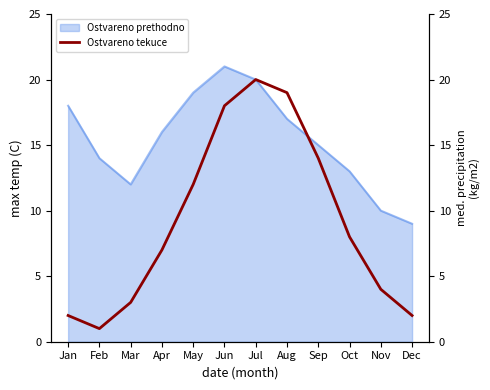

What value does the Ostvareno prethodno series have at Feb?

14